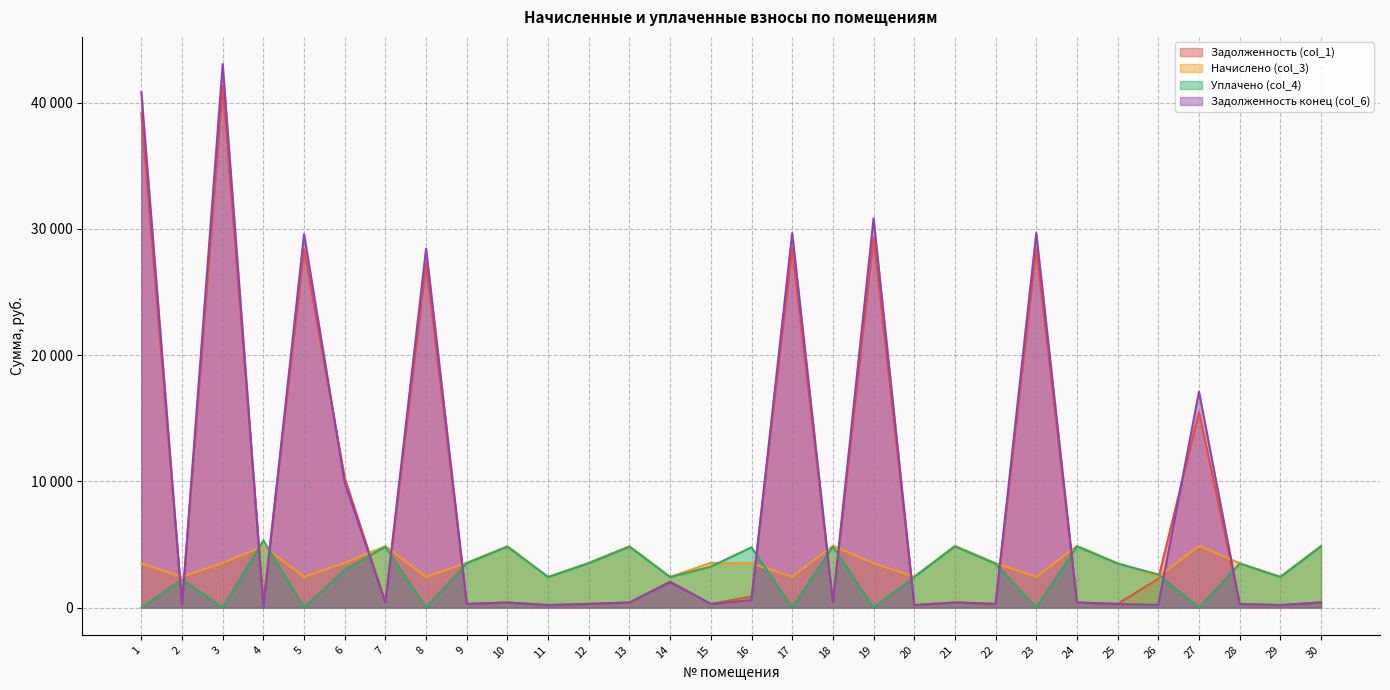

At which category is the sum across all series the highest?

3